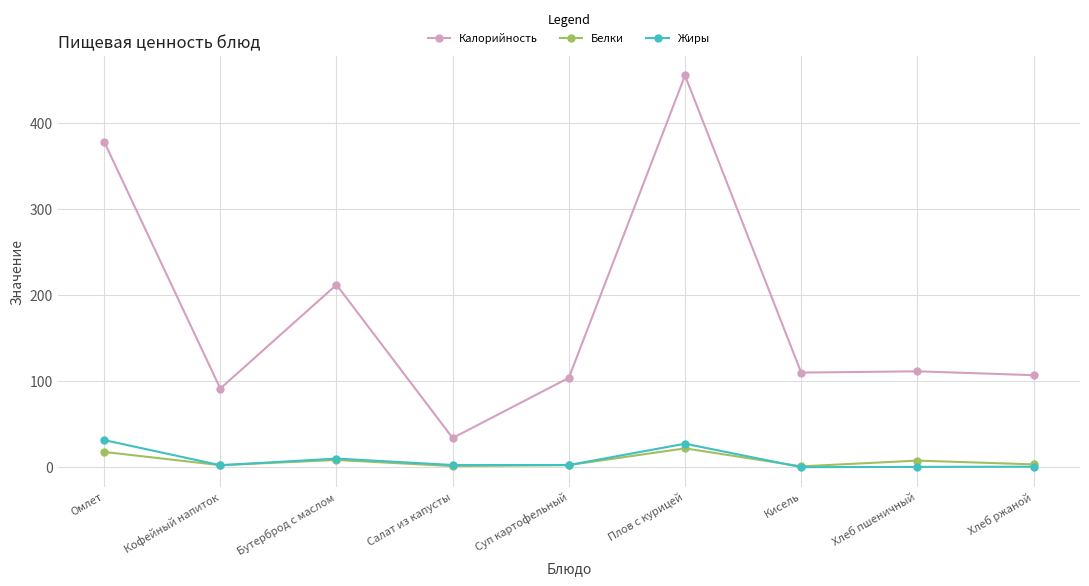

Is the value of Калорийность at Салат из капусты greater than the value of Белки at Суп картофельный?

Yes